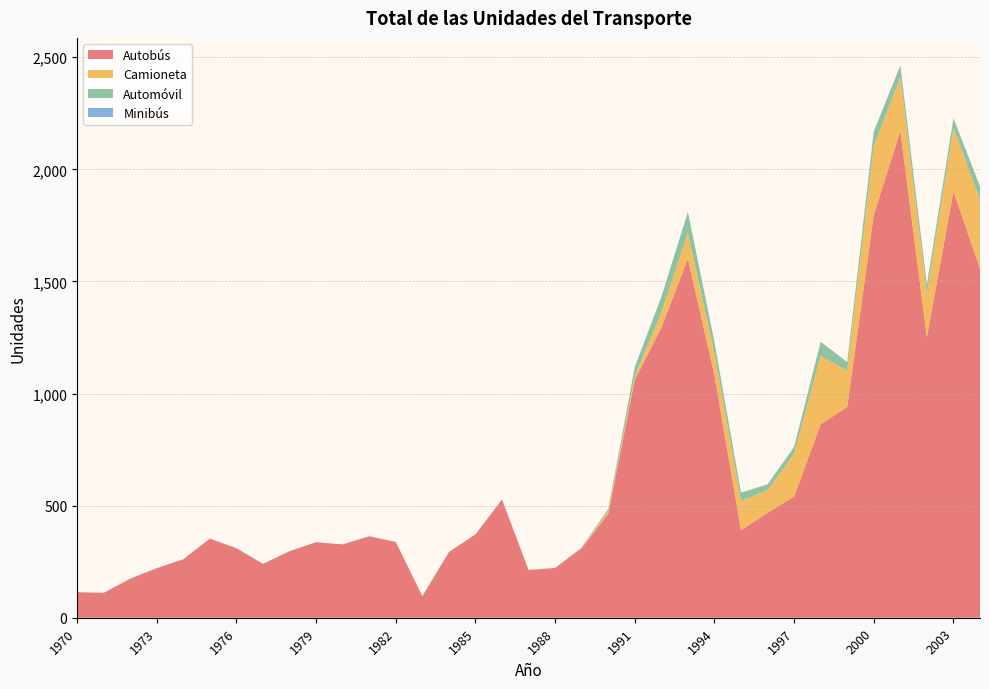

Reading left to right, list all the values displayed in this chart.

Autobús: 114	111	174	221	261	353	309	240	297	337	327	363	338	96	292	372	527	212	222	310	464	1061	1294	1601	1081	390	468	540	863	940	1796	2171	1252	1901	1557
Camioneta: 0	0	0	0	0	0	0	0	0	0	0	0	0	0	1	0	0	1	0	2	12	17	67	116	98	131	101	191	305	163	307	240	193	283	310
Automóvil: 0	0	0	0	0	0	2	1	0	0	0	1	0	0	0	0	1	0	0	2	9	39	69	93	51	37	26	31	63	37	66	52	41	44	57
Minibús: 0	0	1	0	0	0	0	0	0	0	0	0	0	0	1	0	0	1	0	0	0	3	1	0	0	0	0	0	0	0	0	0	0	0	0